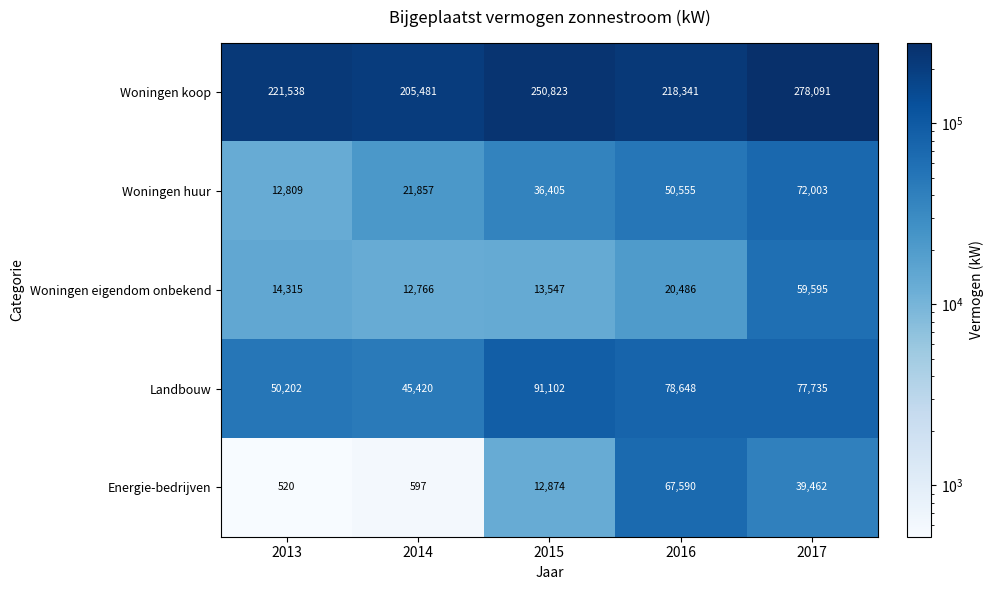

Which series changed the most between 2013 and 2017?

Woningen huur